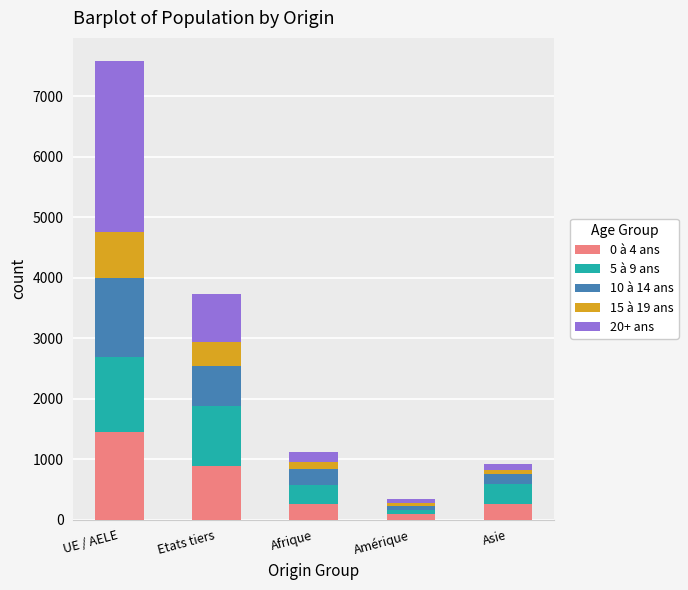

At which category is the sum across all series the highest?

UE / AELE